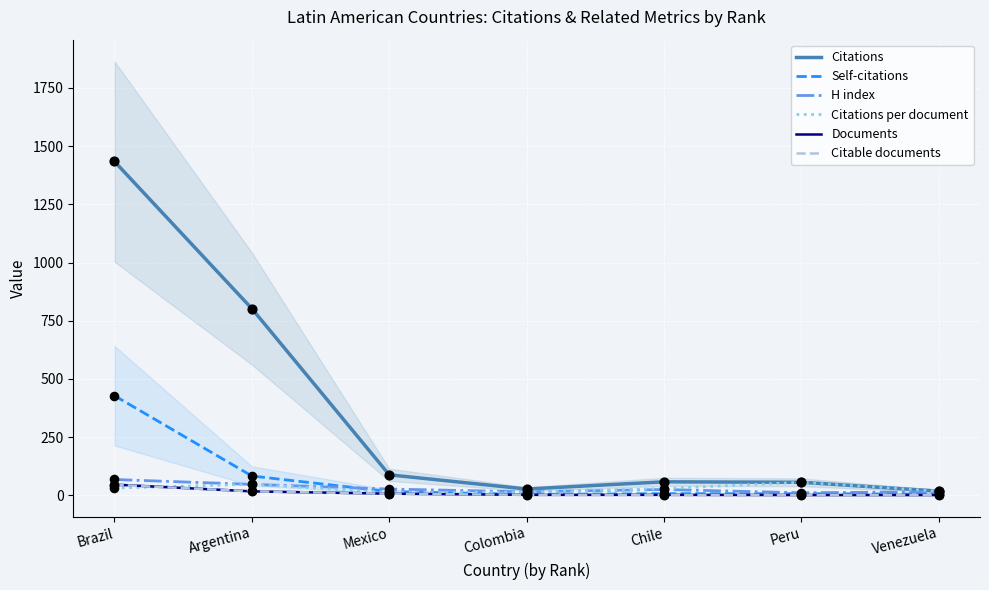

Which series has the largest Y range (max minus min)?

Citations